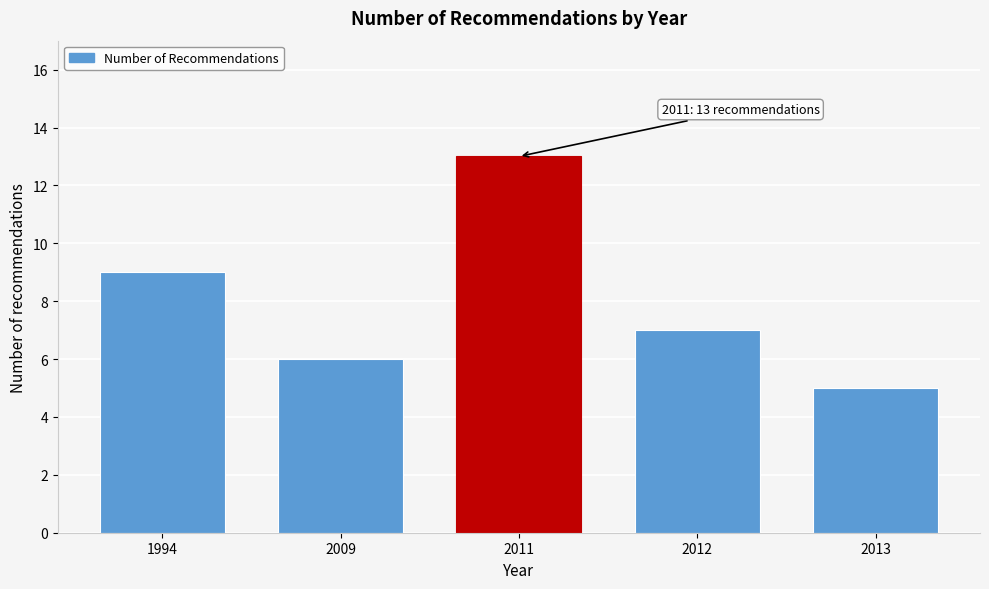

Reading left to right, extract all data points from this chart.

9	6	13	7	5